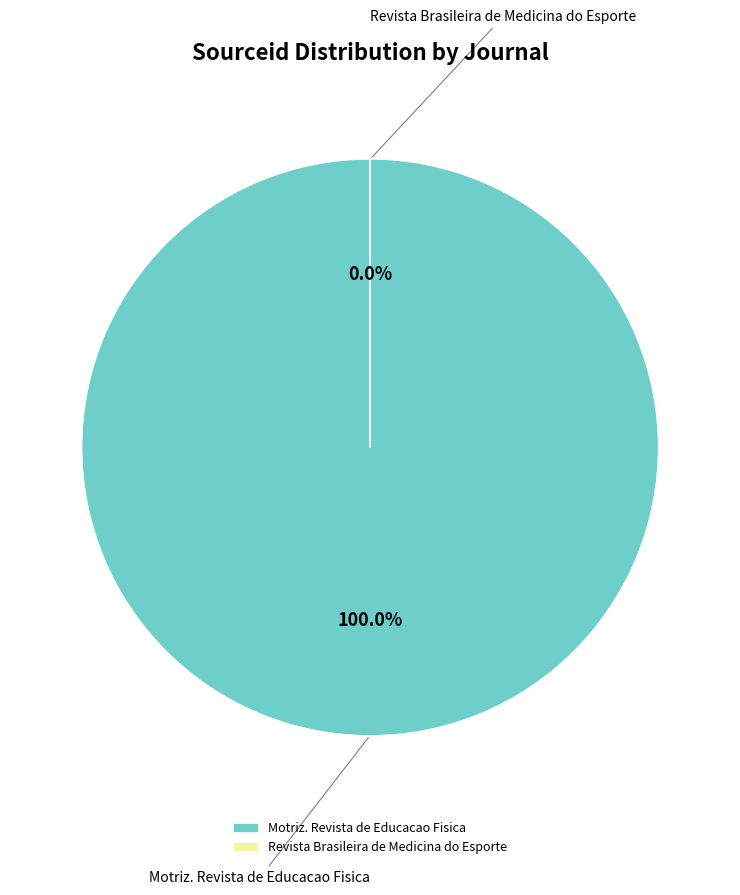

Is it true that Revista Brasileira de Medicina do Esporte is 5% of the pie?

False